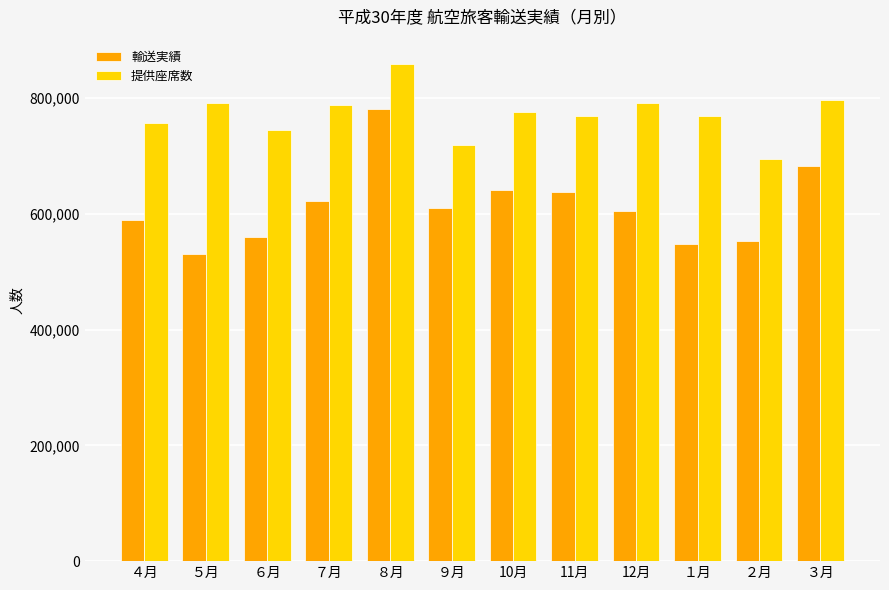

How many data points in 輸送実績 are less than 609746?

6